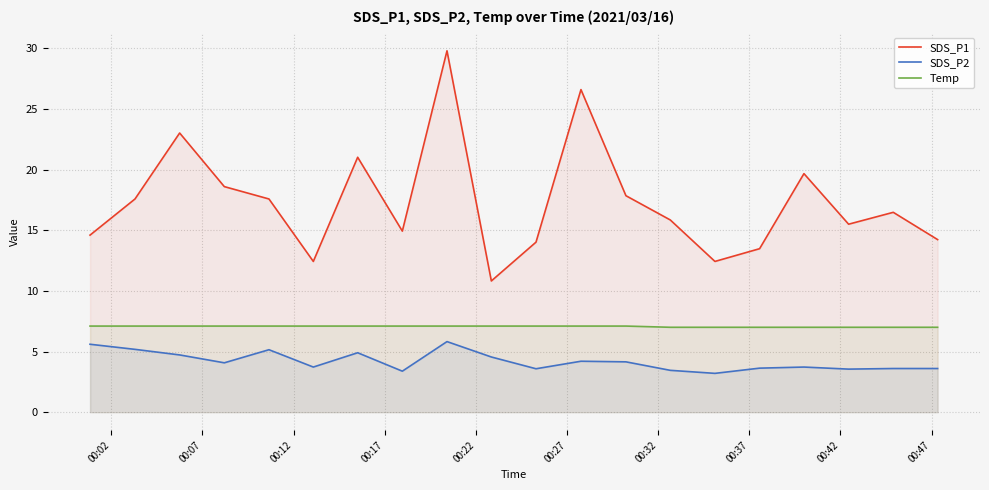

What is the greatest value displayed?

29.8